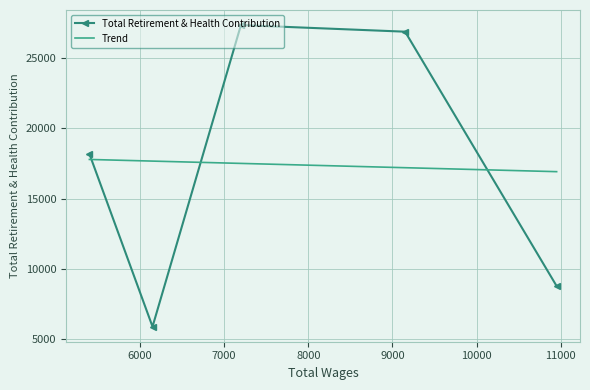

The value at 5400.0 is 24804. True or false?

False